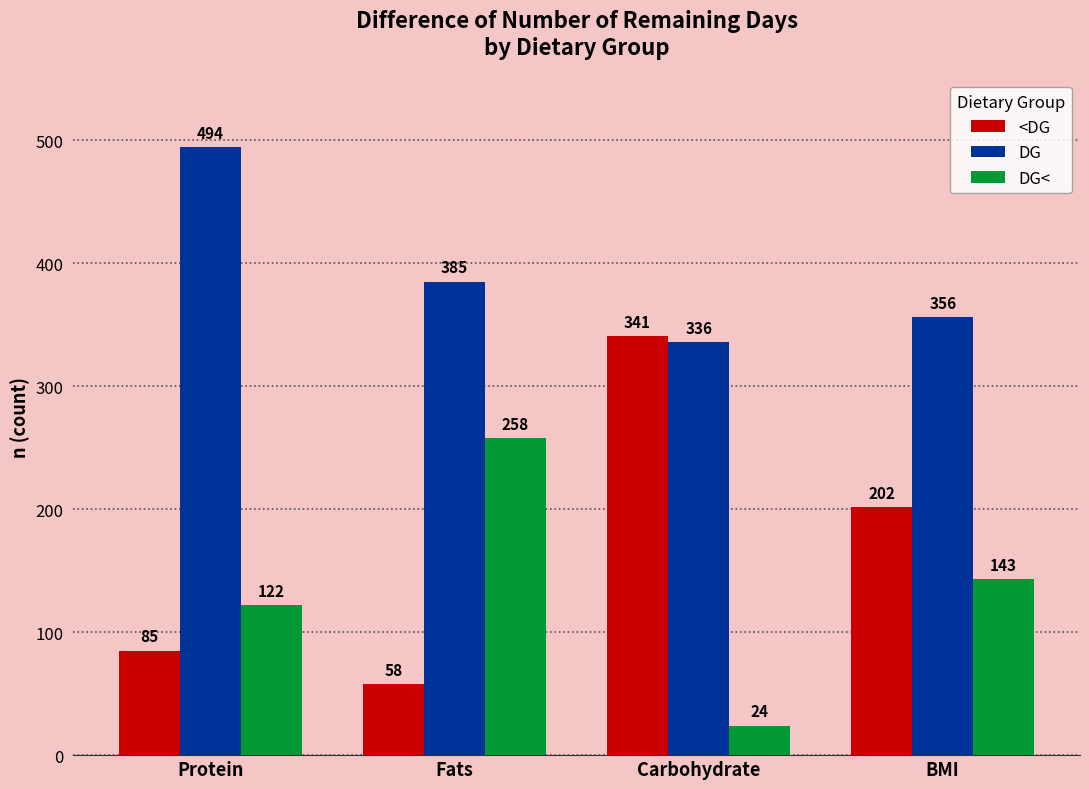

How many bars are there in each group?

3